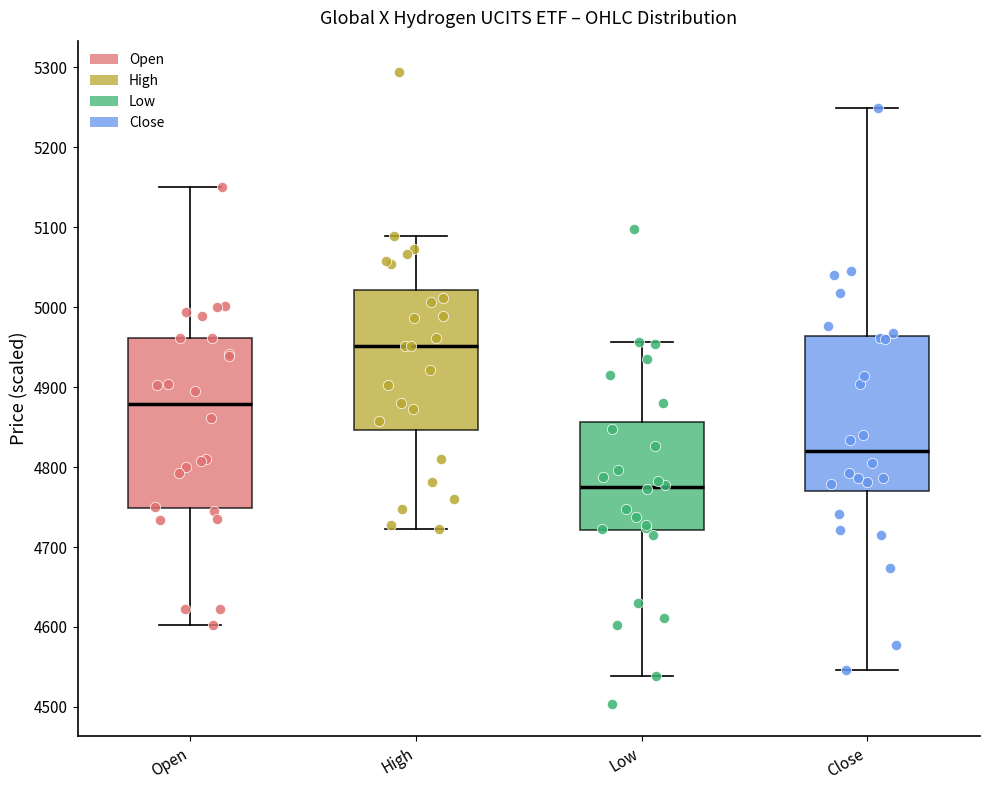

Reading left to right, read every box against the y-axis: the position of its median line, the range the box covers, and the ends of its whiskers. The values are not printed on the chart, so give them approximately, as read against the axis.

Open: median 4880, box 4750 to 4960, whiskers 4600 to 5150
High: median 4950, box 4850 to 5020, whiskers 4720 to 5090
Low: median 4780, box 4720 to 4860, whiskers 4540 to 4960
Close: median 4820, box 4770 to 4960, whiskers 4550 to 5250